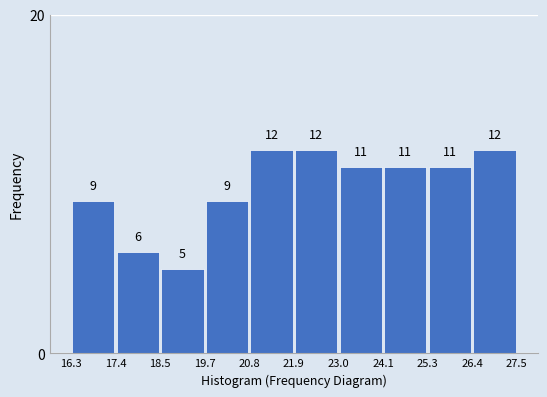

Reading left to right, transcribe this chart: for each bar, give the range it covers on the x-axis and its height.

16.3 to 17.4: 9
17.4 to 18.5: 6
18.5 to 19.7: 5
19.7 to 20.8: 9
20.8 to 21.9: 12
21.9 to 23.0: 12
23.0 to 24.1: 11
24.1 to 25.3: 11
25.3 to 26.4: 11
26.4 to 27.5: 12